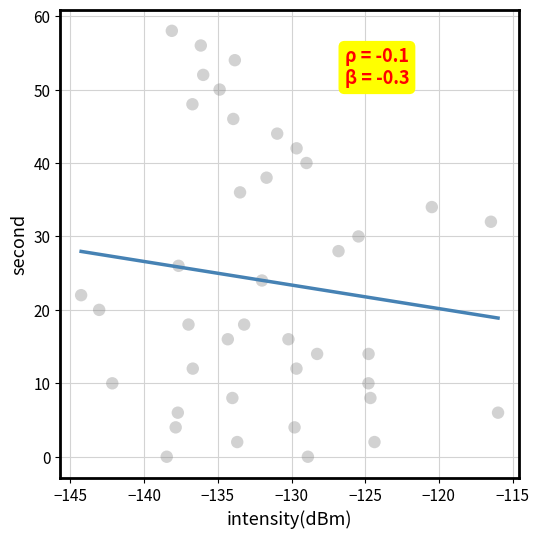

What is the range of Y values (max minus min)?

58